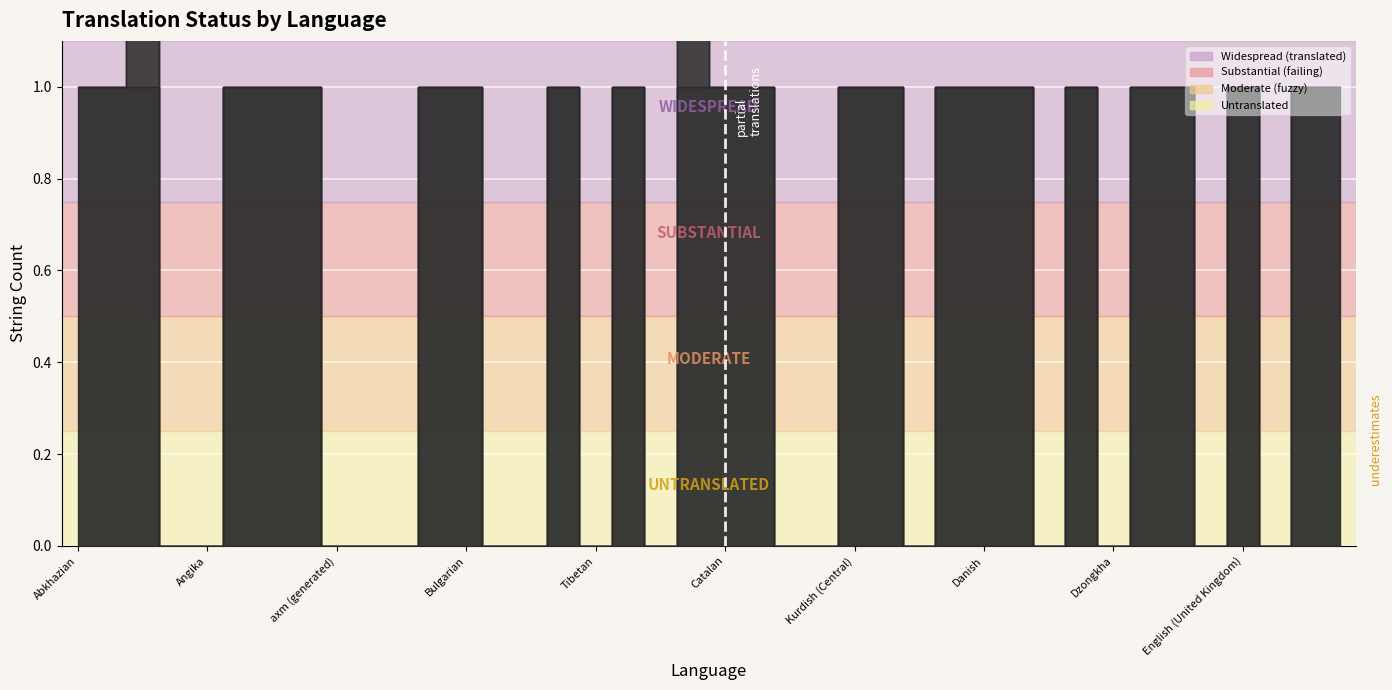

Does the chart display data point markers on the line(s)?

No